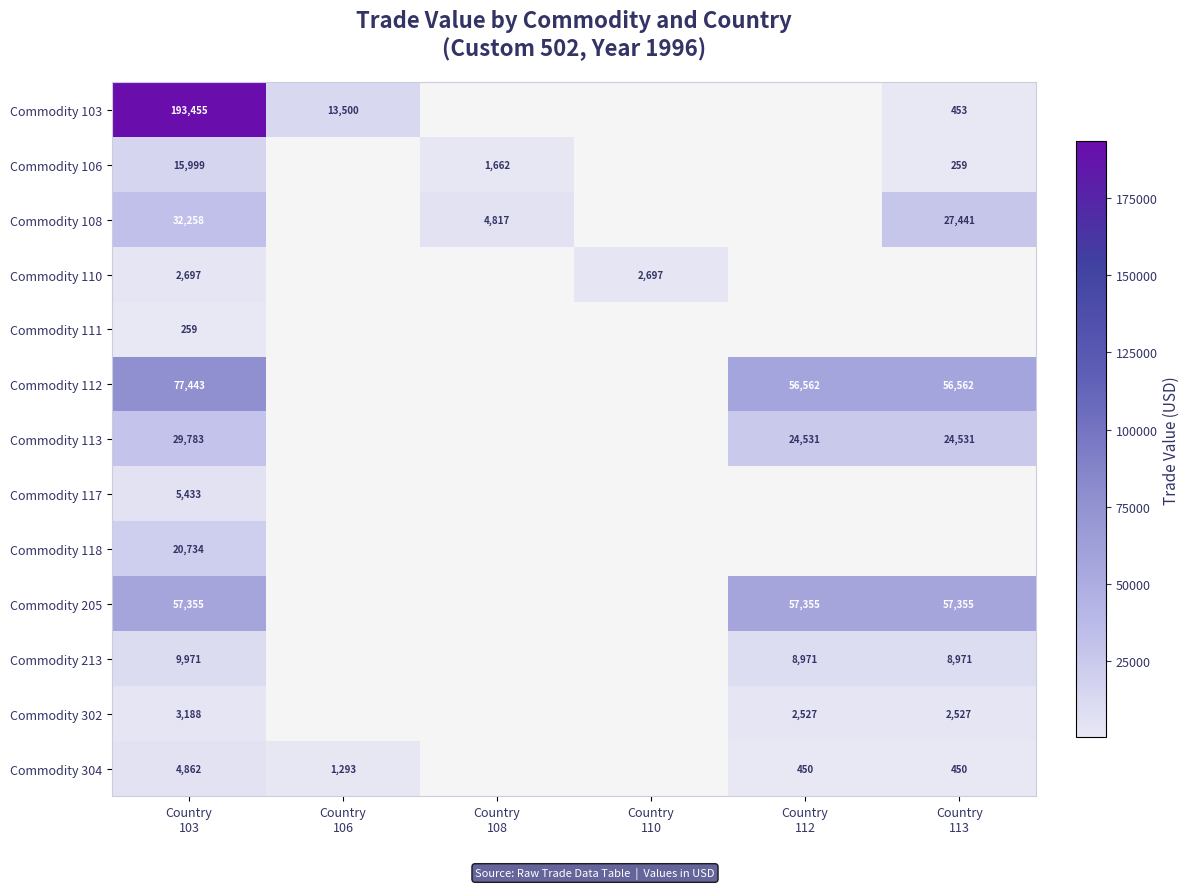

What is the maximum value for Commodity 112?

77443.0